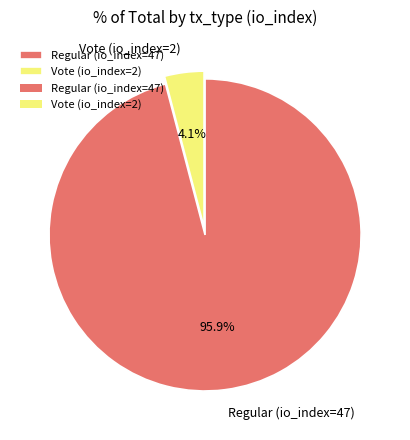

Which has a higher value, Regular (io_index=47) or Vote (io_index=2)?

Regular (io_index=47)